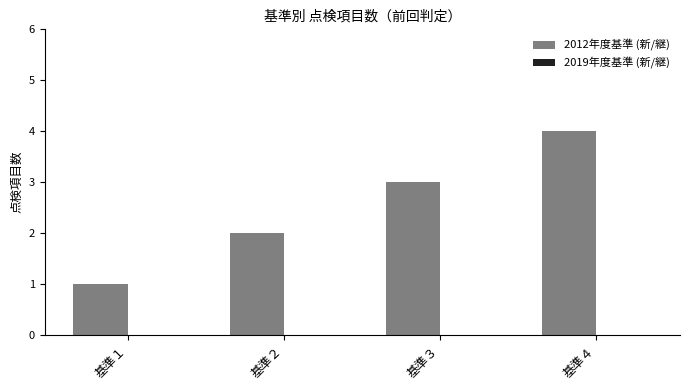

List the labels in order of value, smallest first.

基準１, 基準２, 基準３, 基準４